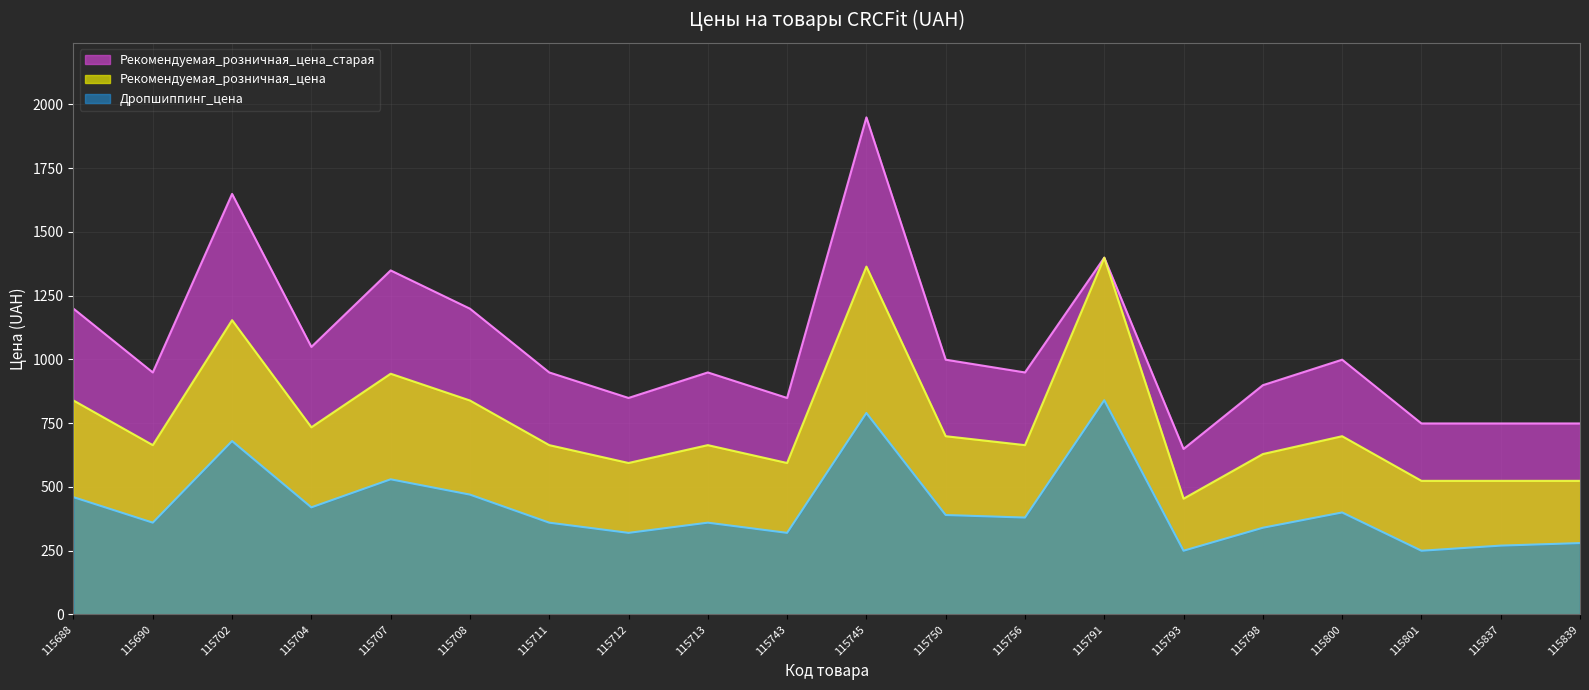

How many values in the Рекомендуемая_розничная_цена series exceed 664?

9